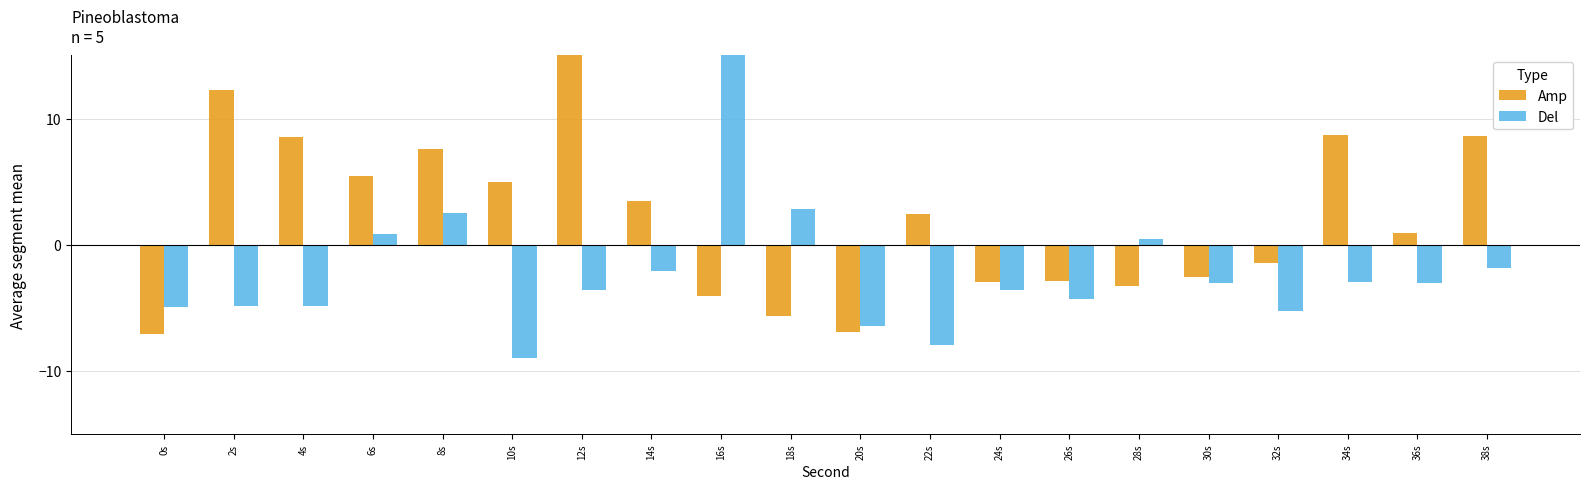

Are the bars horizontal?

No